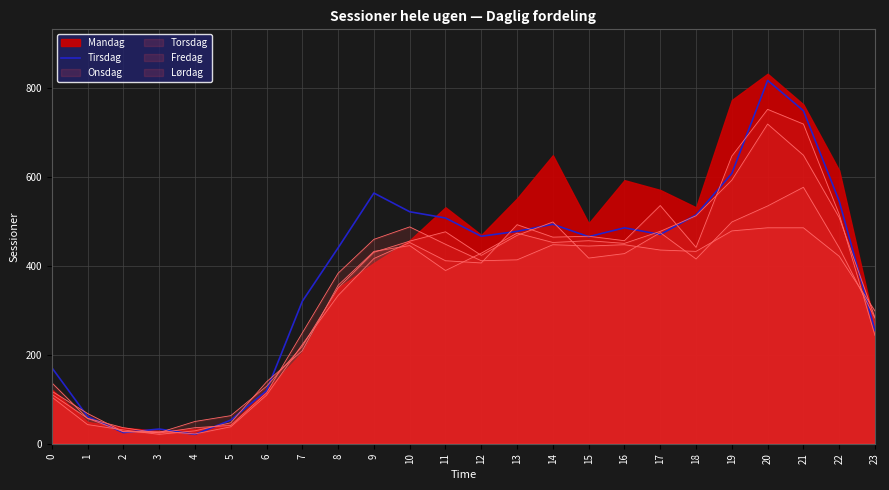

How many interior local peaks (higher than both neighbors) does the data have?

5